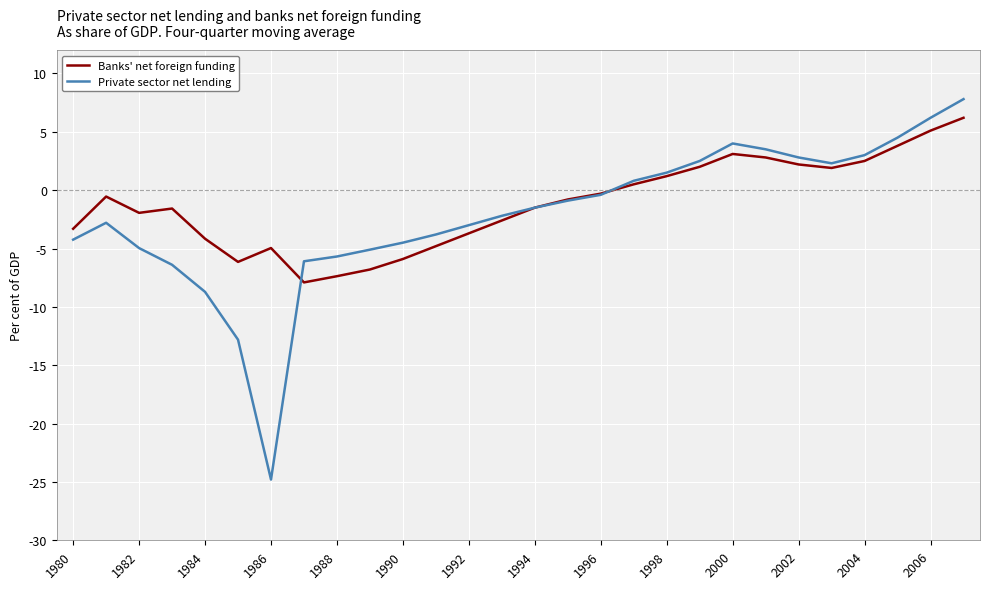

What is the maximum value shown in the chart?

7.8